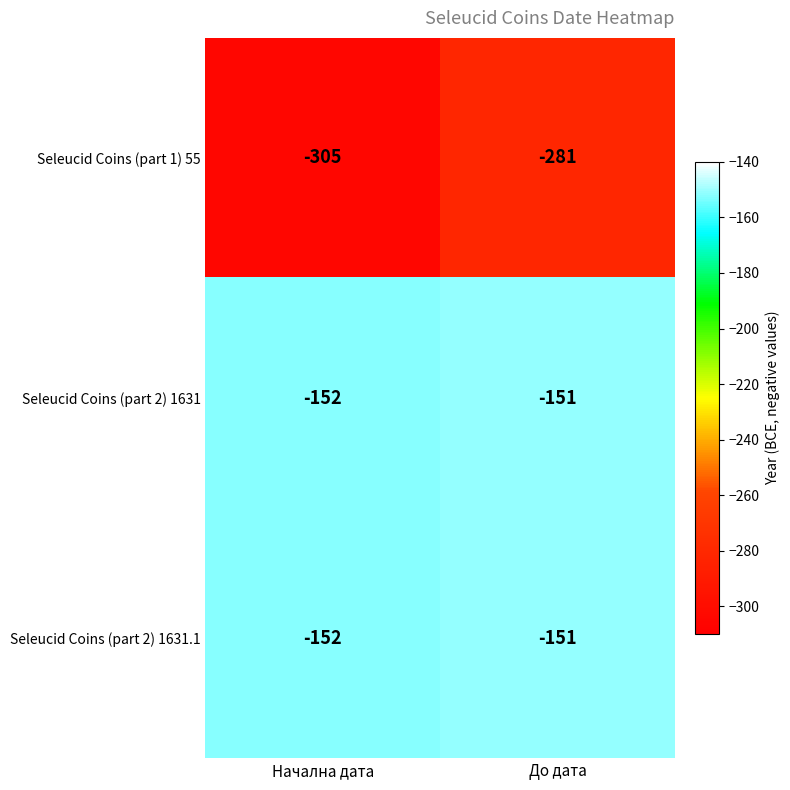

What value does the Seleucid Coins (part 2) 1631.1 series have at Начална дата?

-152